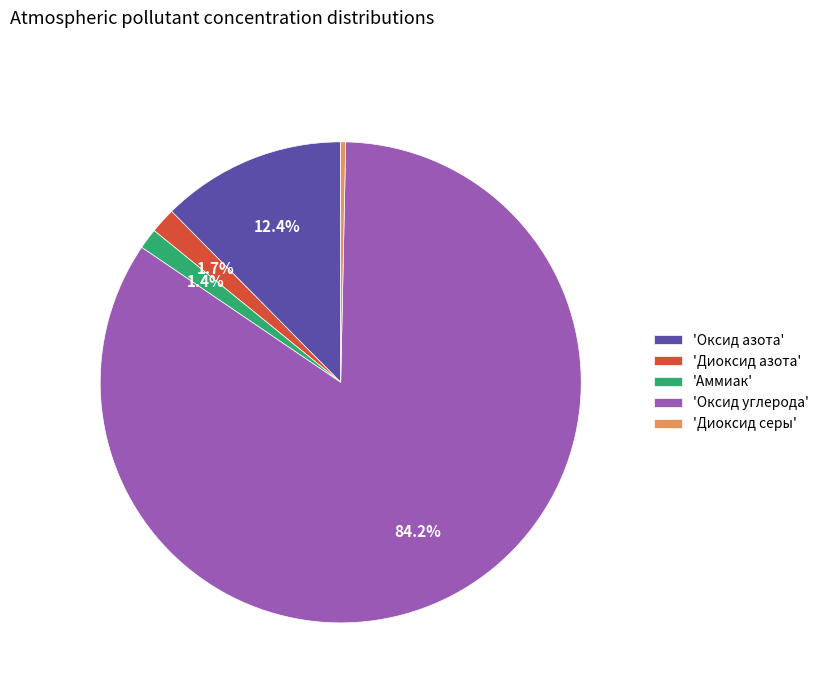

What is the smallest slice in the pie chart?

'Диоксид серы'